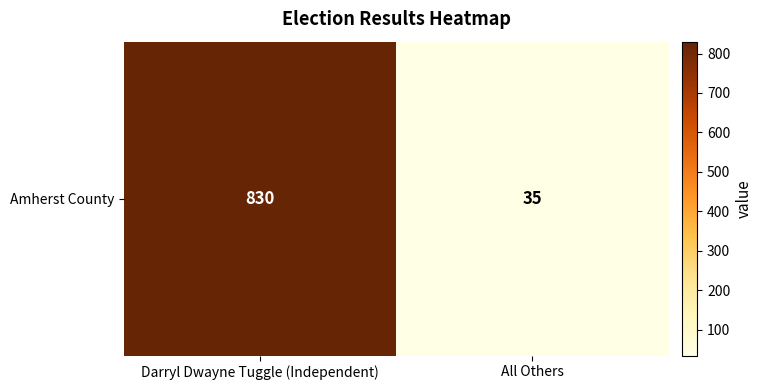

What is the change in value from Darryl Dwayne Tuggle (Independent) to All Others?

-795